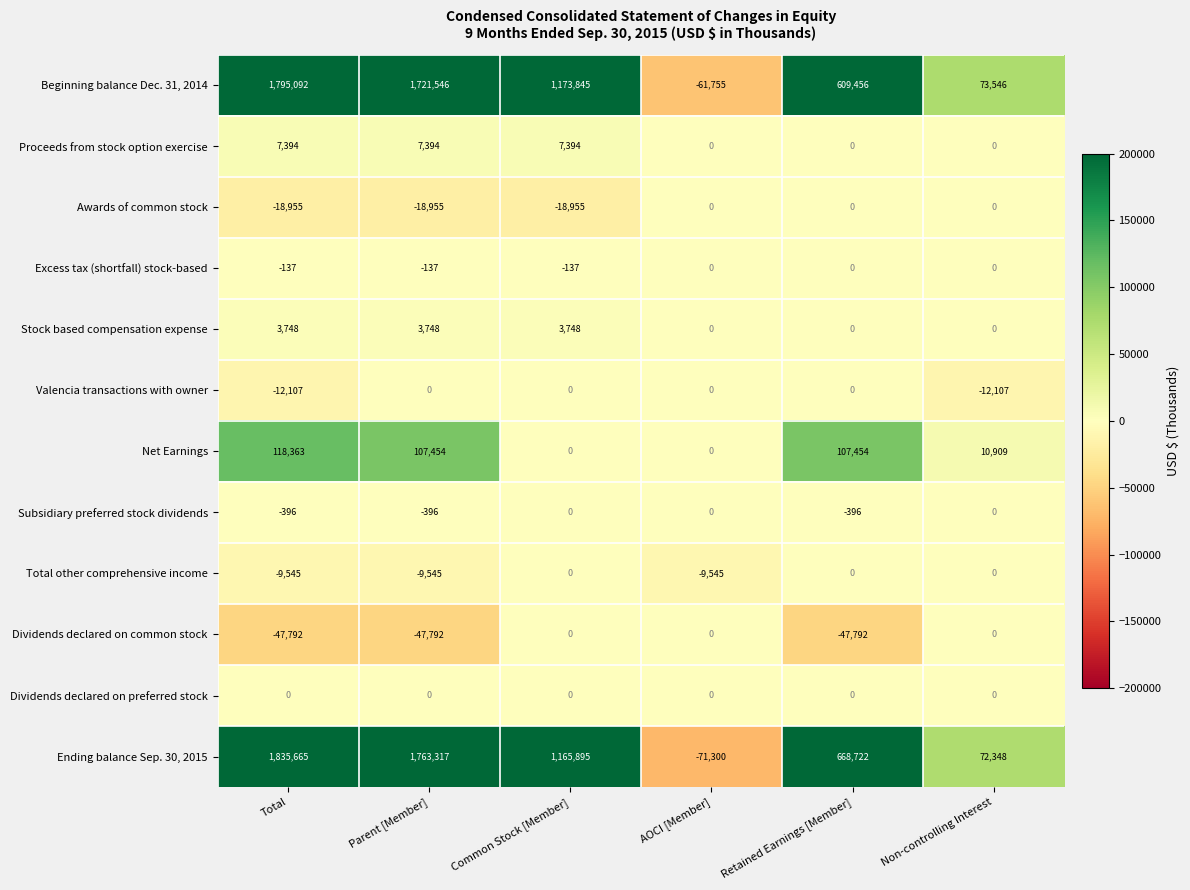

Is the value of Valencia transactions with owner at Parent [Member] greater than the value of Net Earnings at Non-controlling Interest?

No